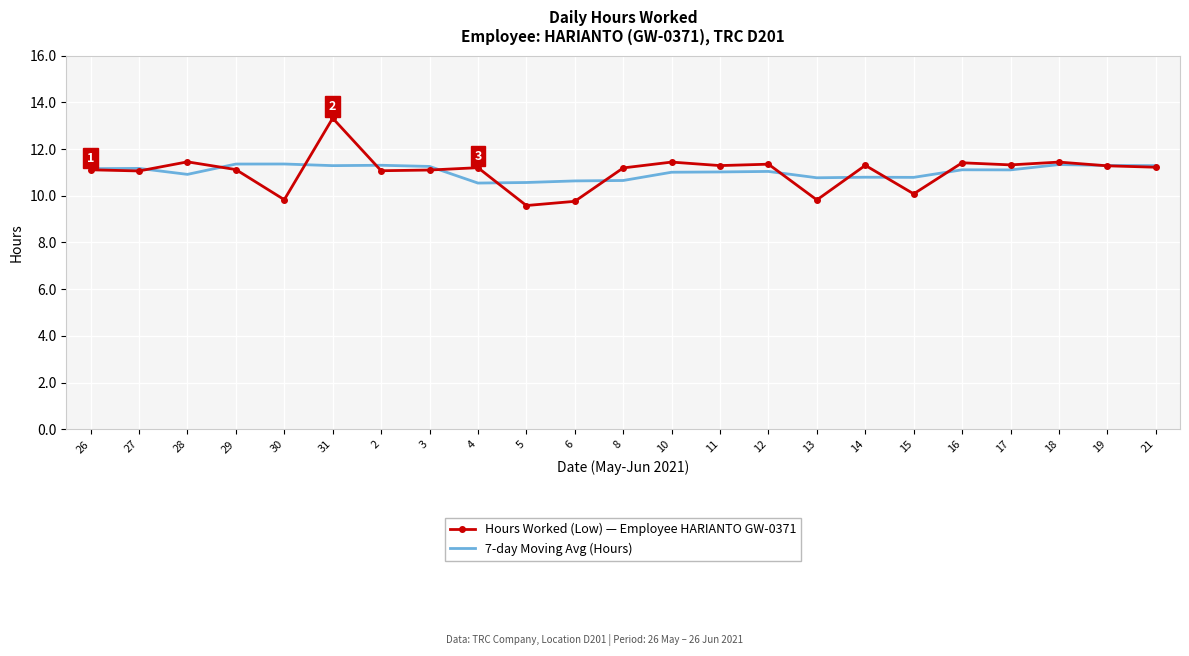

Count the number of data series in this chart.

2